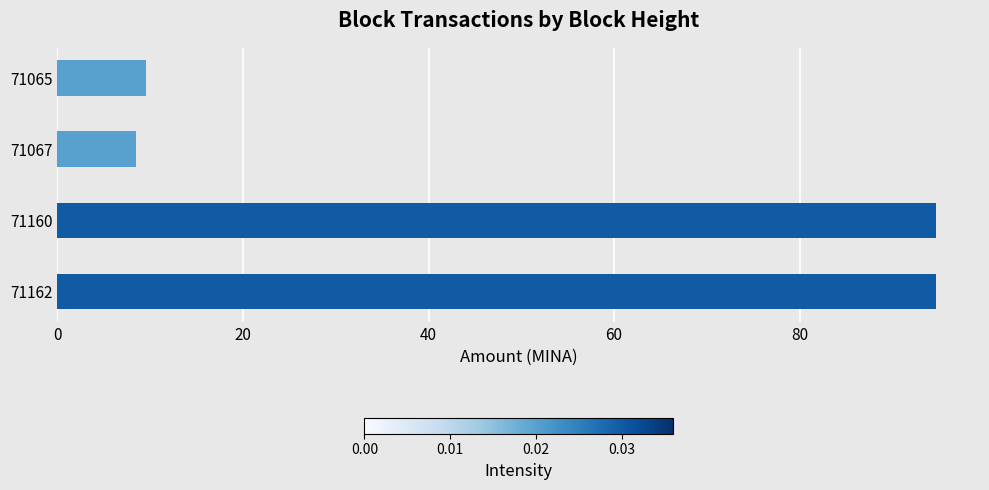

What is the average value?

51.8